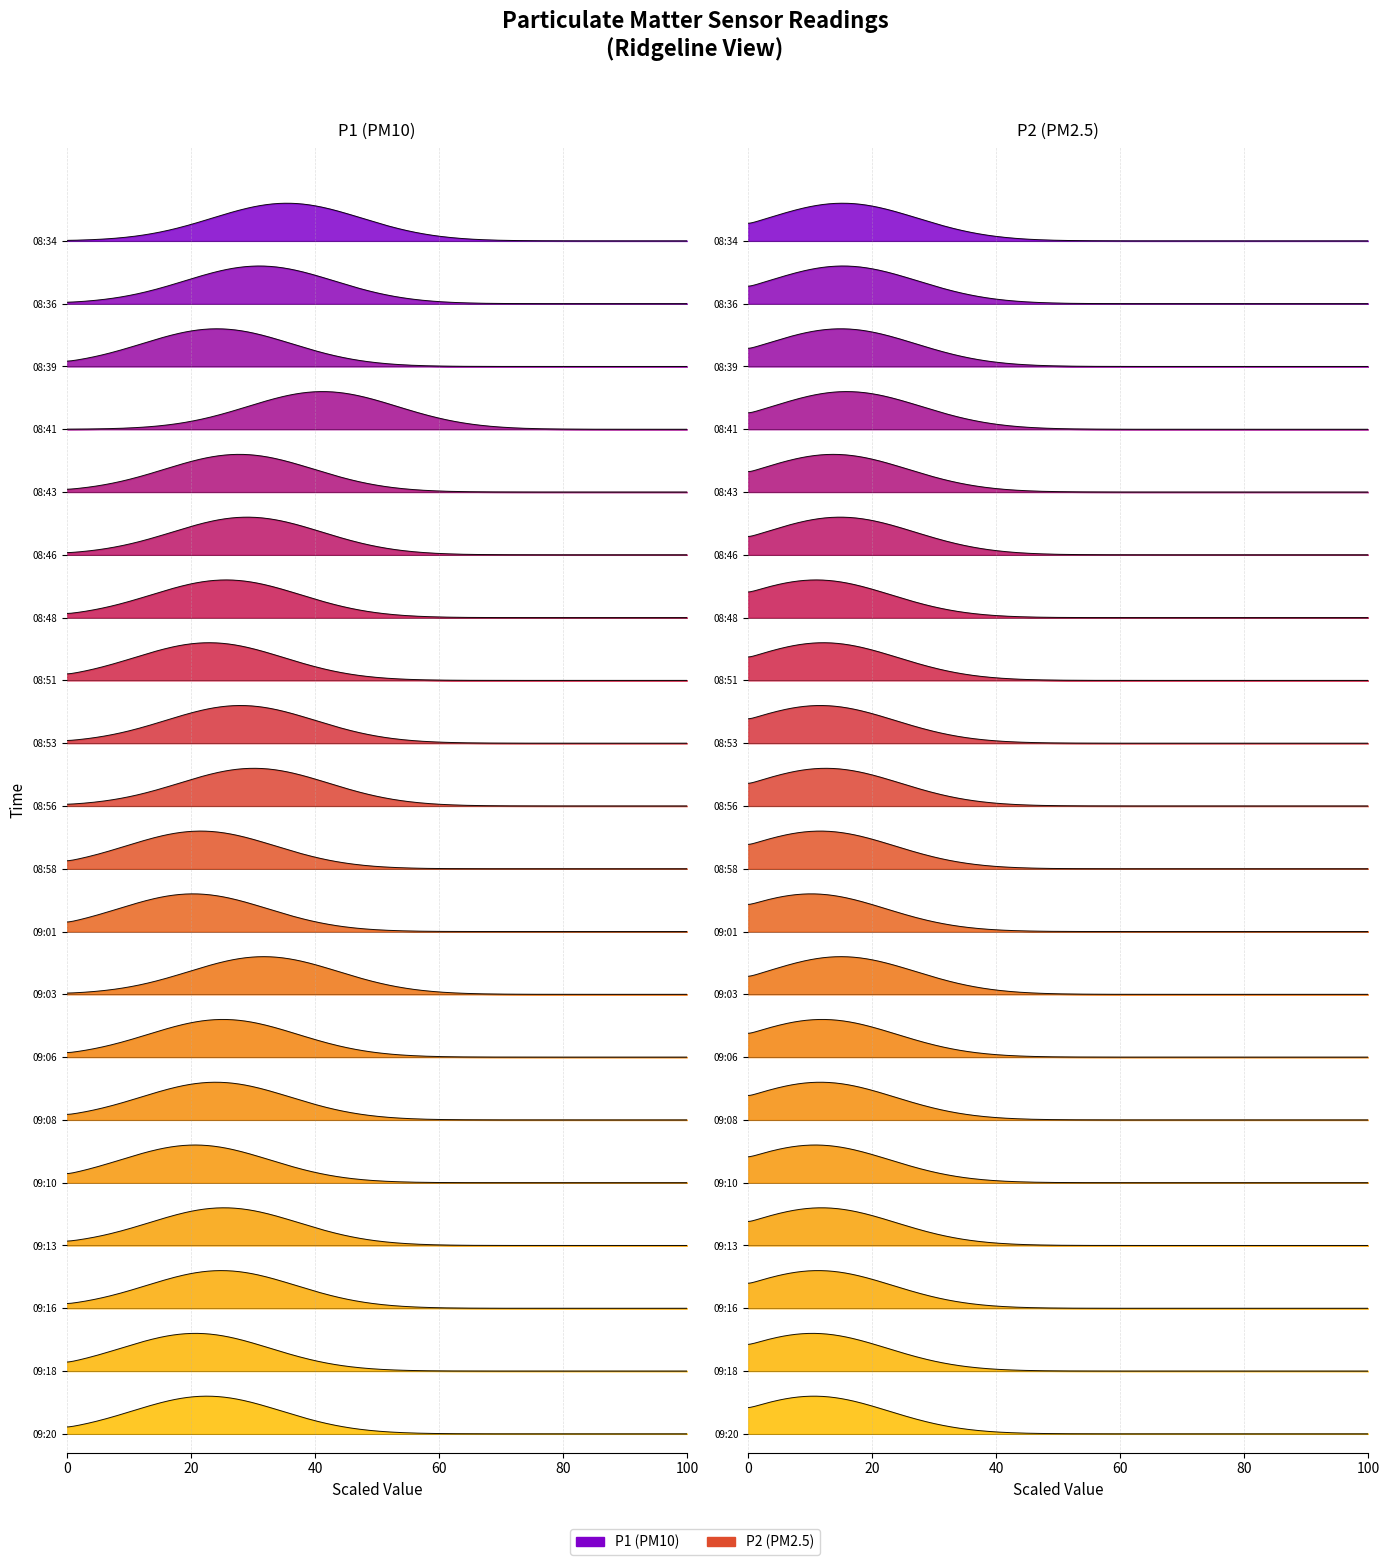

The P1 series shows 21.8 at 13. True or false?

False